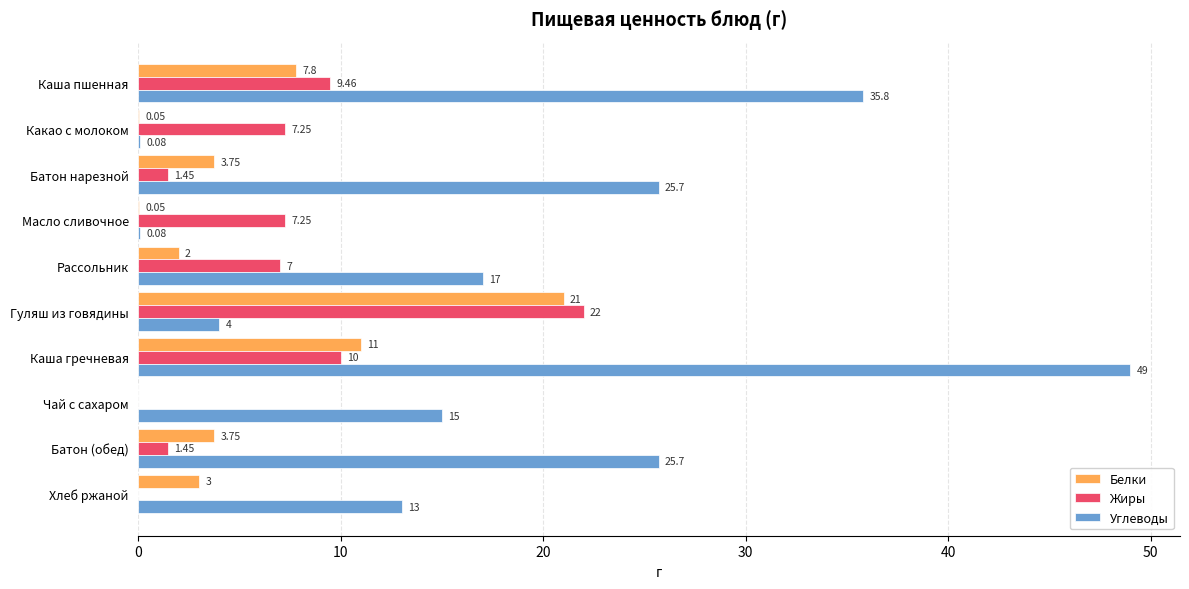

Where is Жиры nearest to the value 11?

Каша гречневая